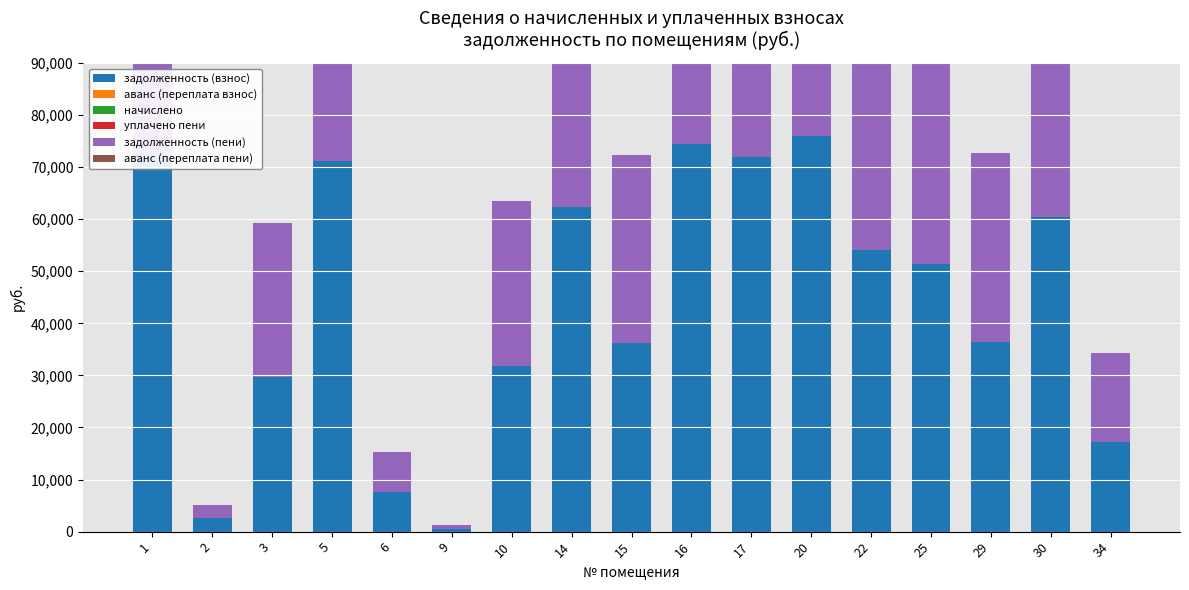

What is the total value across all series at 25?

102615.8